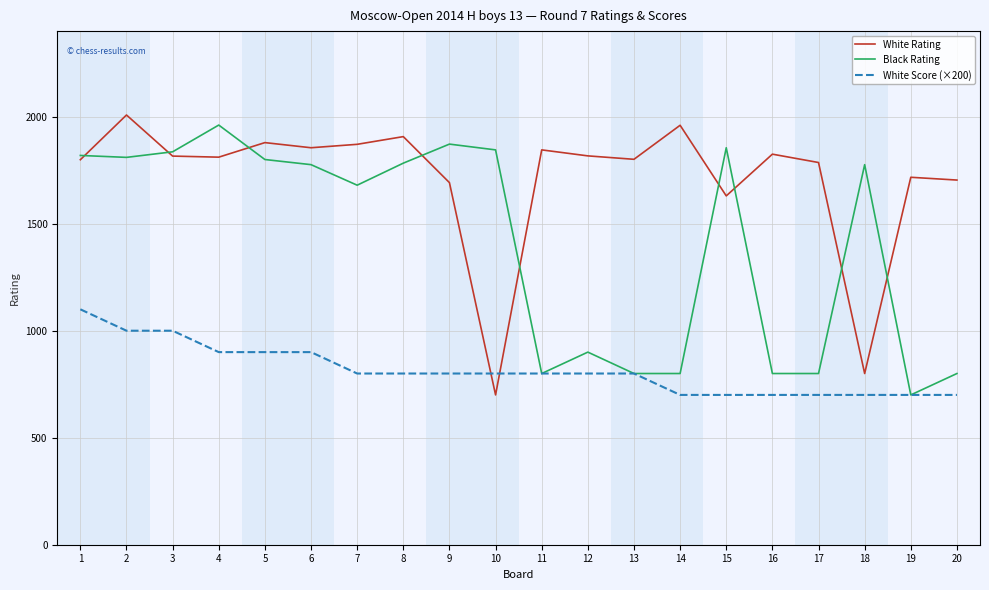

What are all the series names shown in the legend?

White Rating, Black Rating, White Score (×200)